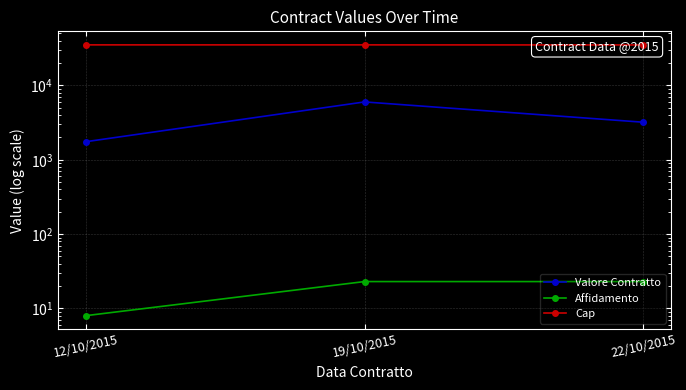

How many data points does each series have?

3